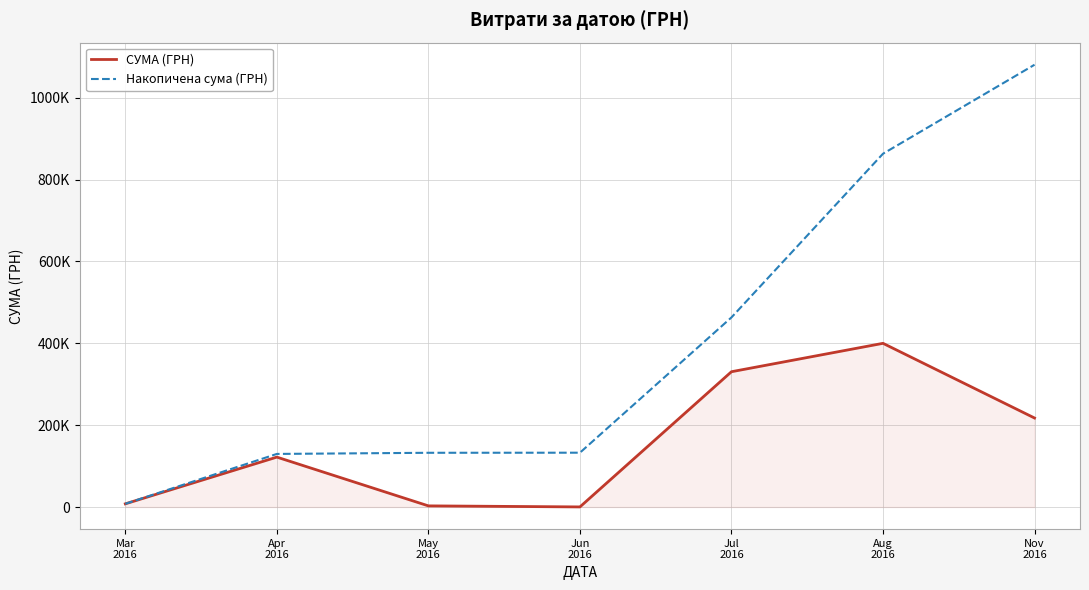

Is this an area chart (filled region under the line)?

Yes